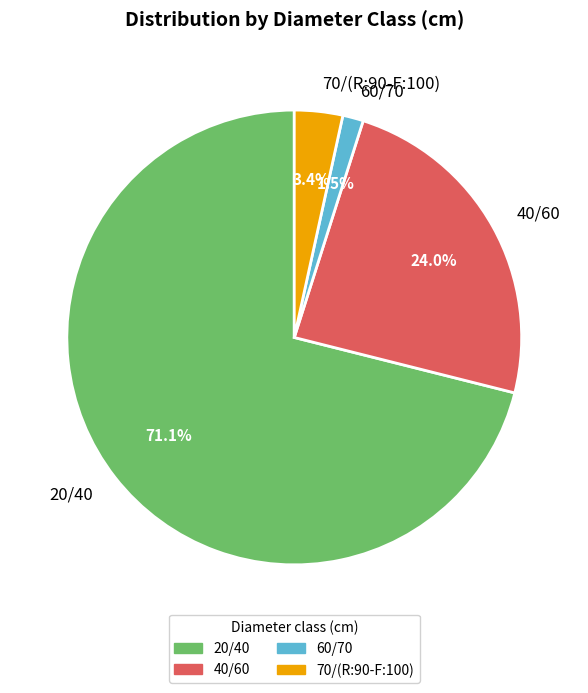

Do 60/70 and 40/60 together represent more than half of the pie?

No